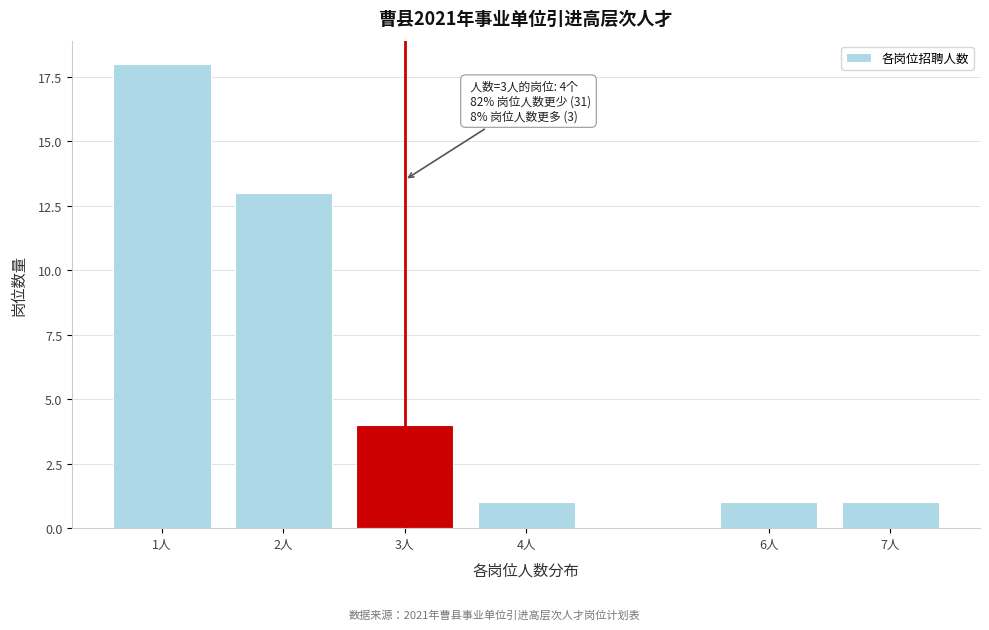

Reading left to right, what are all the values shown in this chart?

1人=18	2人=13	3人=4	4人=1	6人=1	7人=1